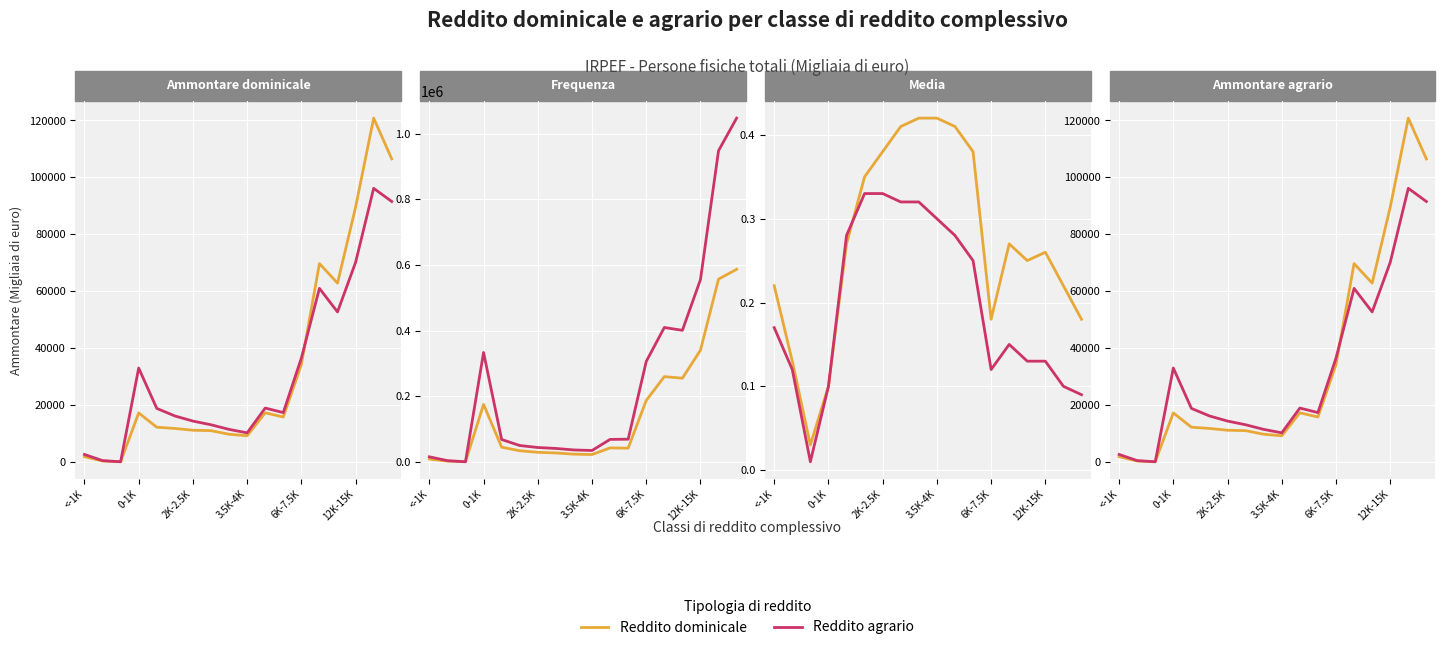

Which has a higher value, 8 or 13?

13